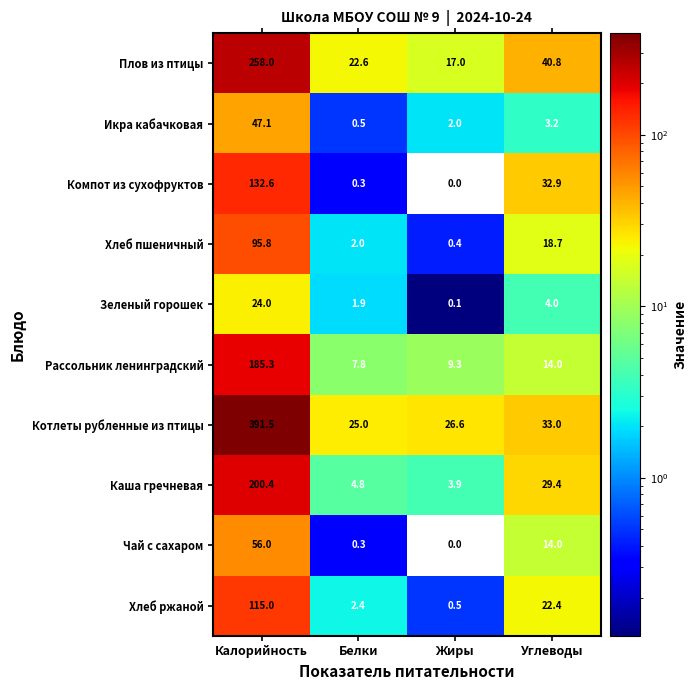

At which label does Компот из сухофруктов first exceed 32?

Калорийность